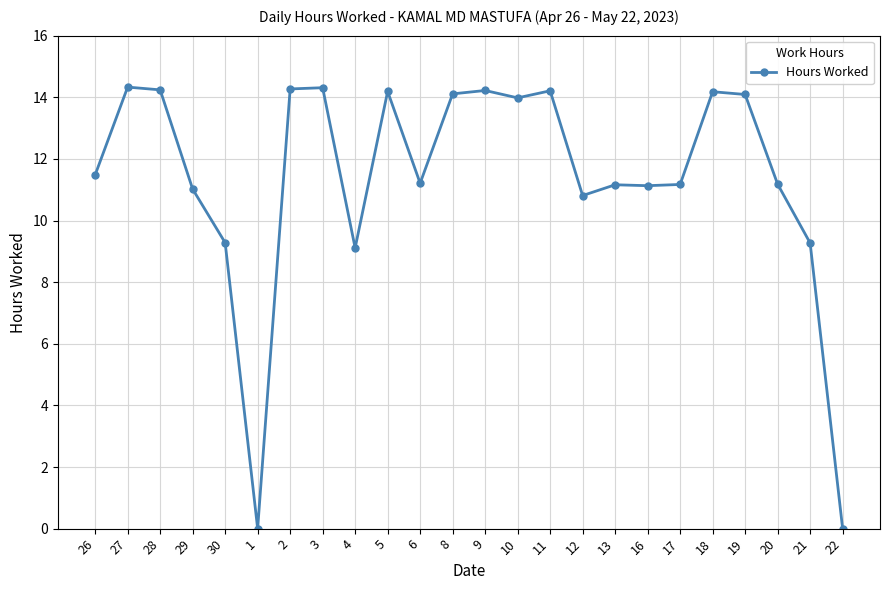

How many lines are shown in the chart?

1